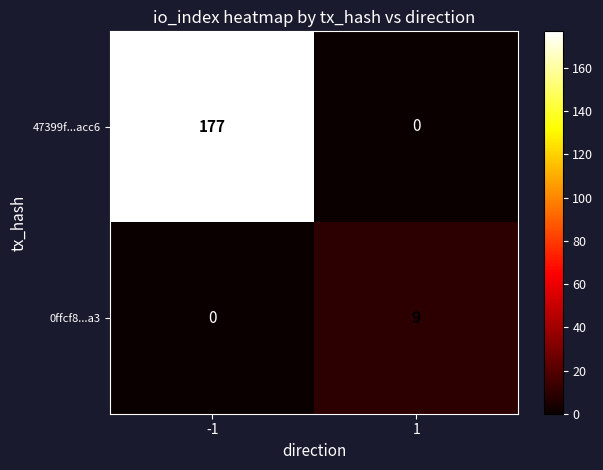

How many values in the 0ffcf8...a3 series are below 9?

1